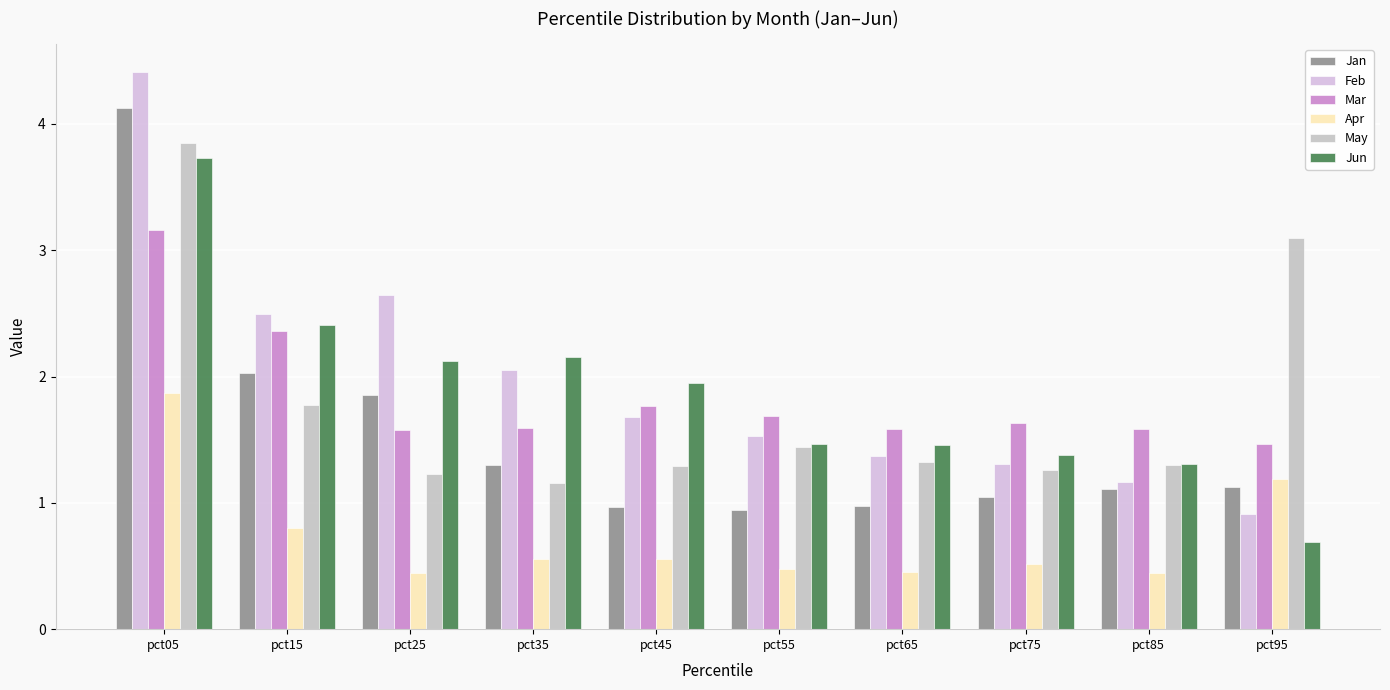

How many groups of bars are there?

10